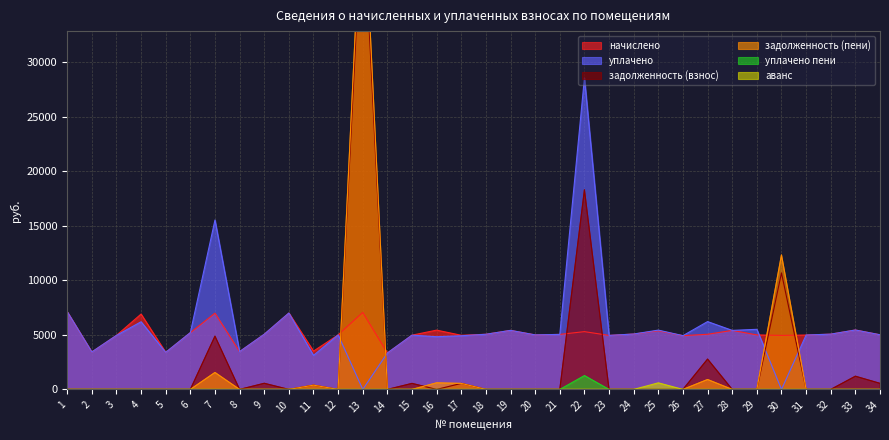

Is the value of аванс at 4 greater than the value of задолженность (взнос) at 4?

No